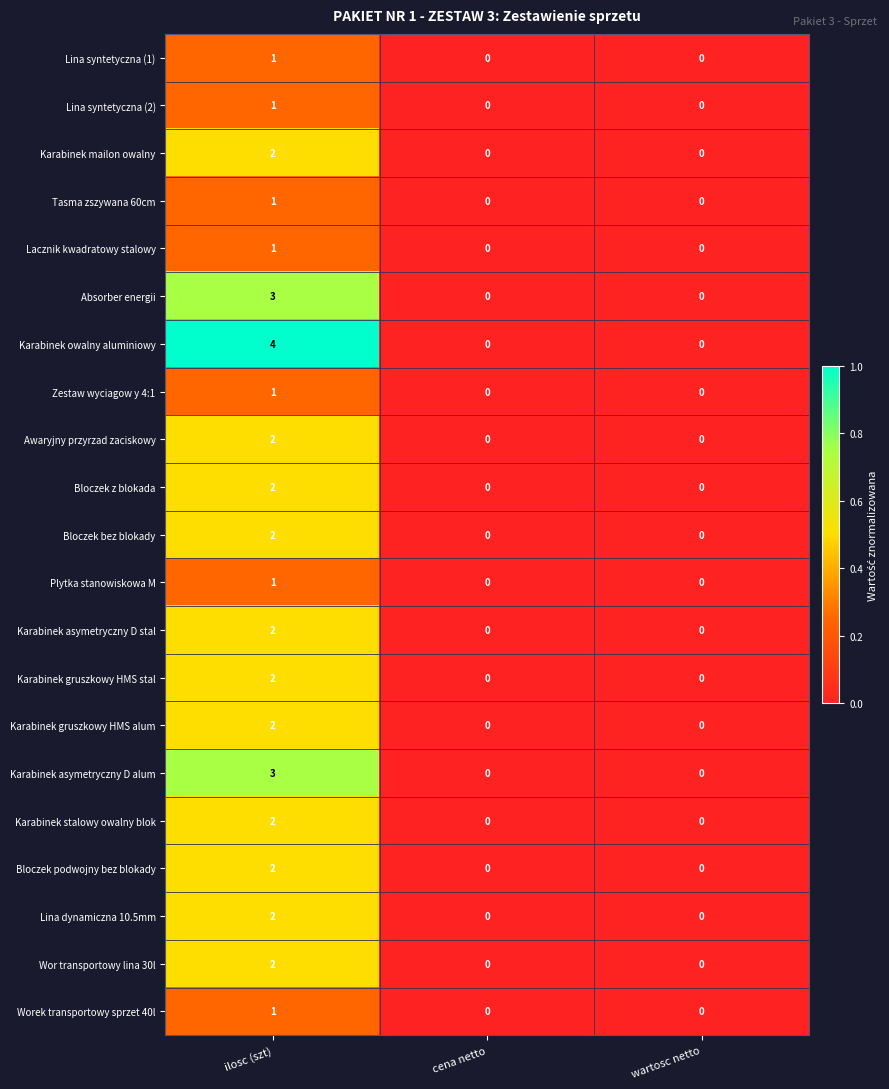

At which label does Lina dynamiczna 10.5mm reach its peak?

ilosc (szt)